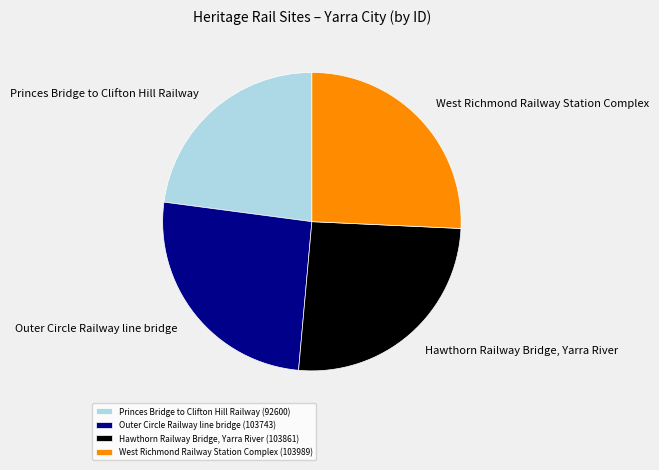

Approximately how many times larger is the value at Hawthorn Railway Bridge, Yarra River (103861) compared to West Richmond Railway Station Complex (103989)?

1.0